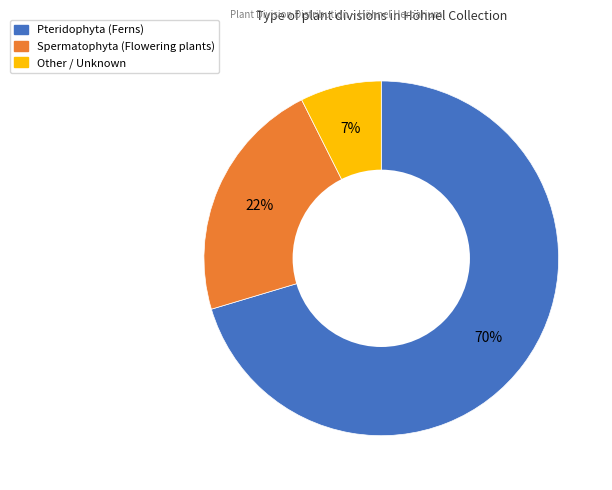

Rank the categories by value from lowest to highest.

Other, Spermatophyta, Pteridophyta